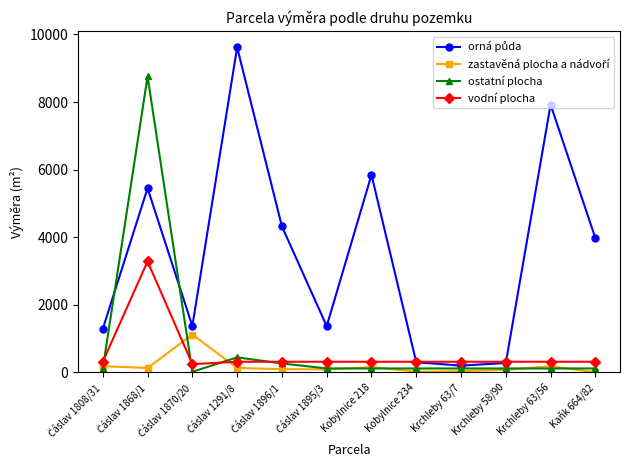

At how many categories does at least one series exceed 1541?

6